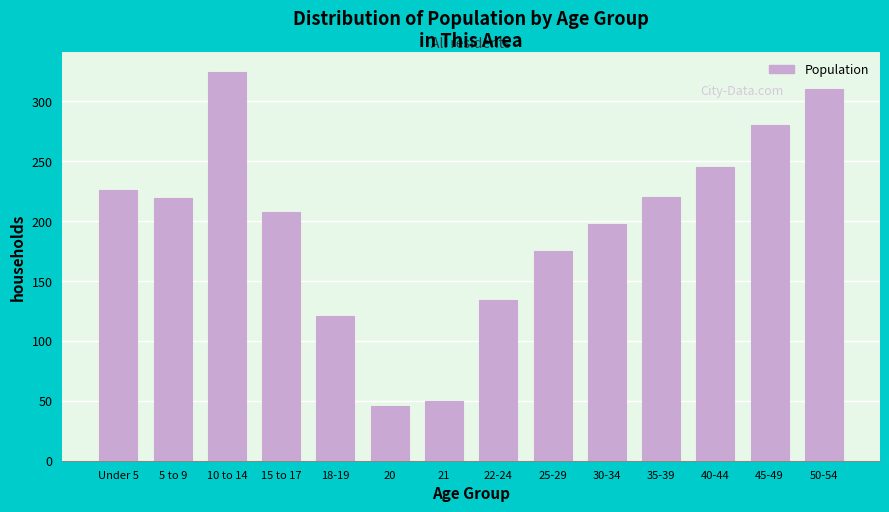

What is the label of the 1st bar from the left?

Under 5